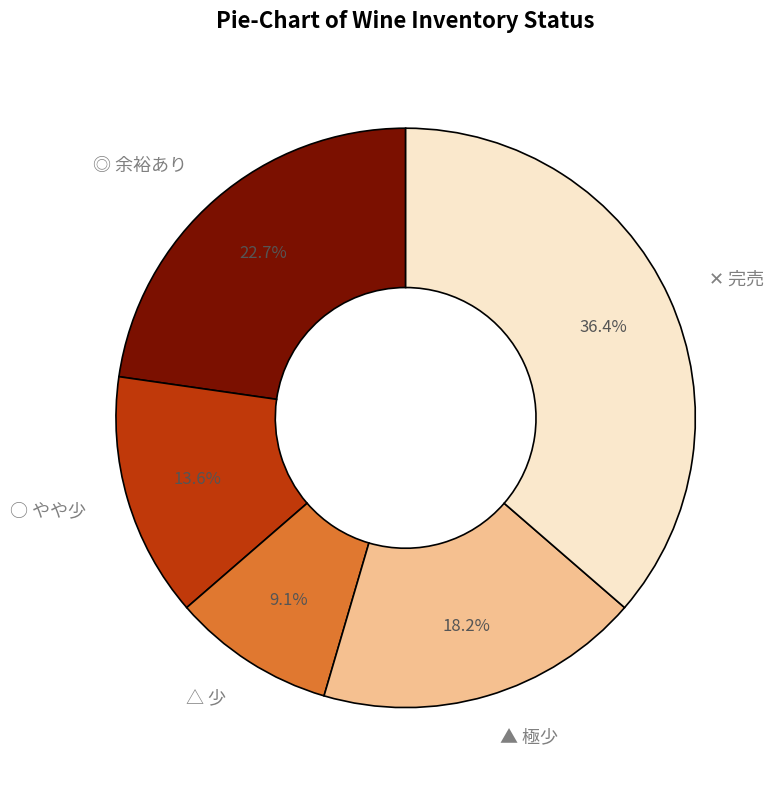

Which category has the smallest portion of the pie?

△ 少